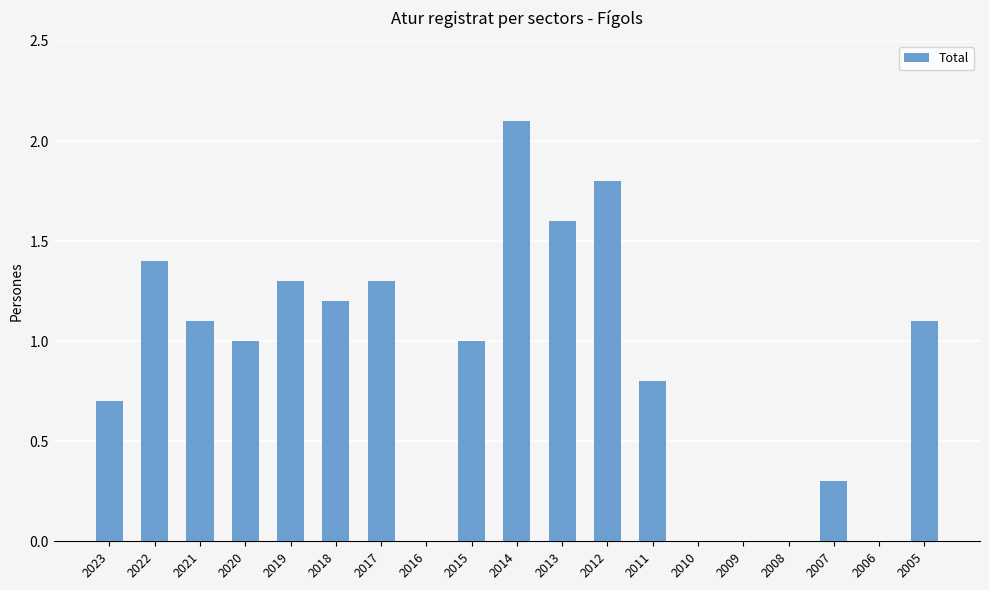

What value does the data have at 2012?

1.8